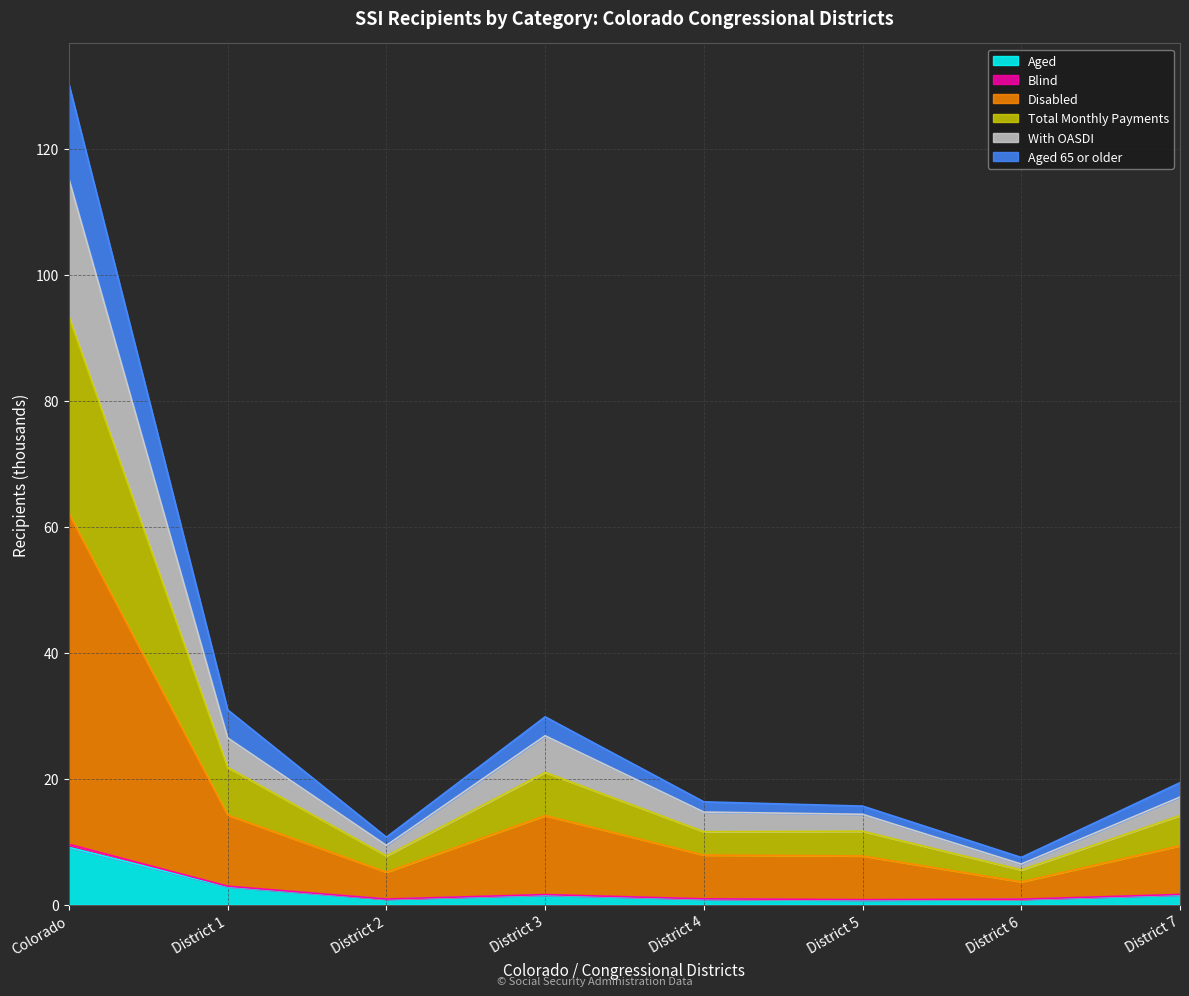

True or false: Blind and Disabled intersect in this chart.

False